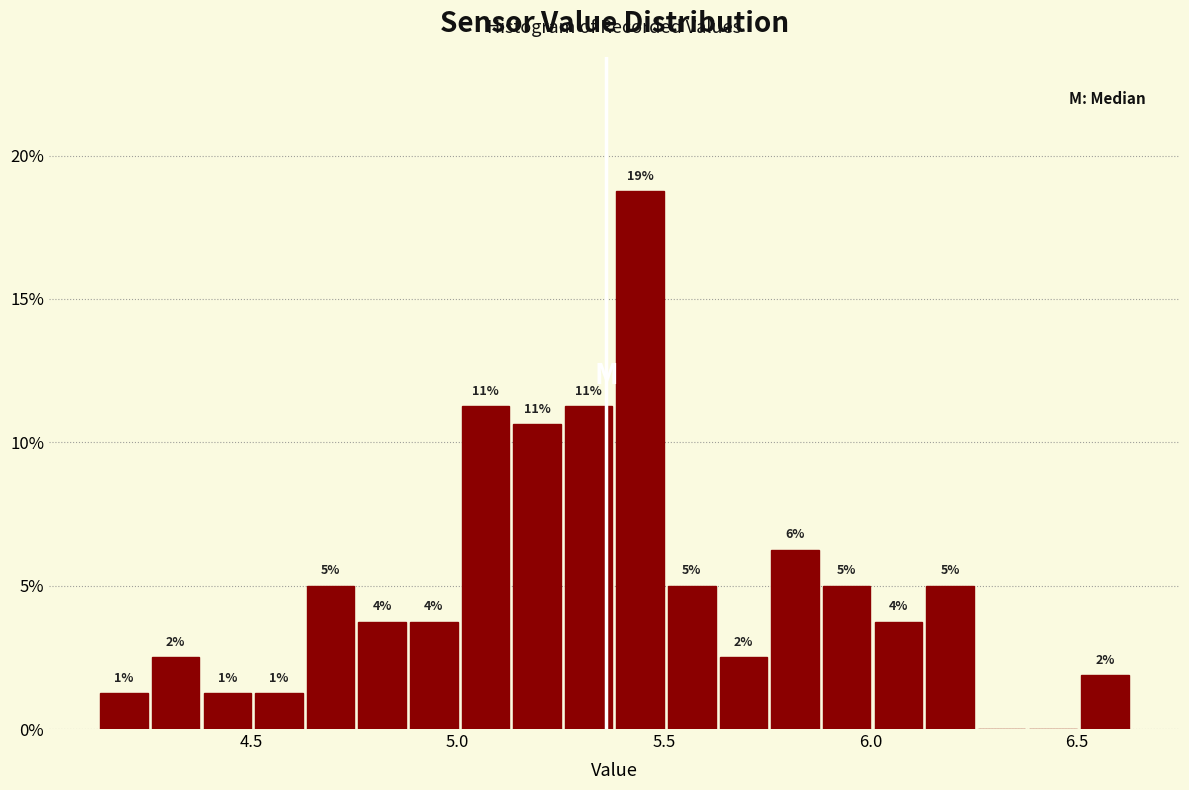

Around what value on the x-axis is the tallest bar? Give the approximate position of its centre, as read against the axis.

5.45